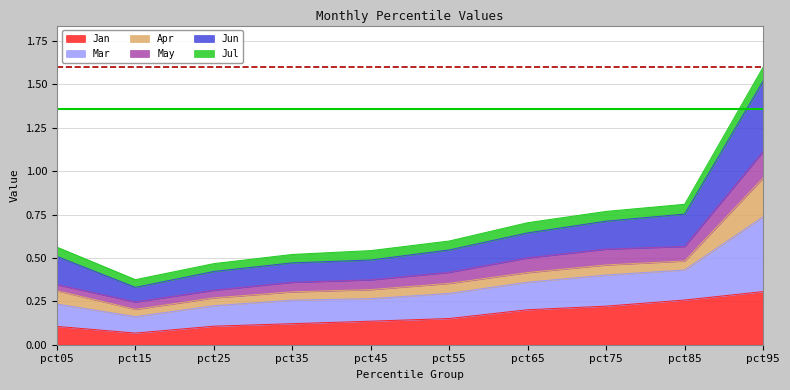

Which category has the lowest value in the Jan series?

pct15